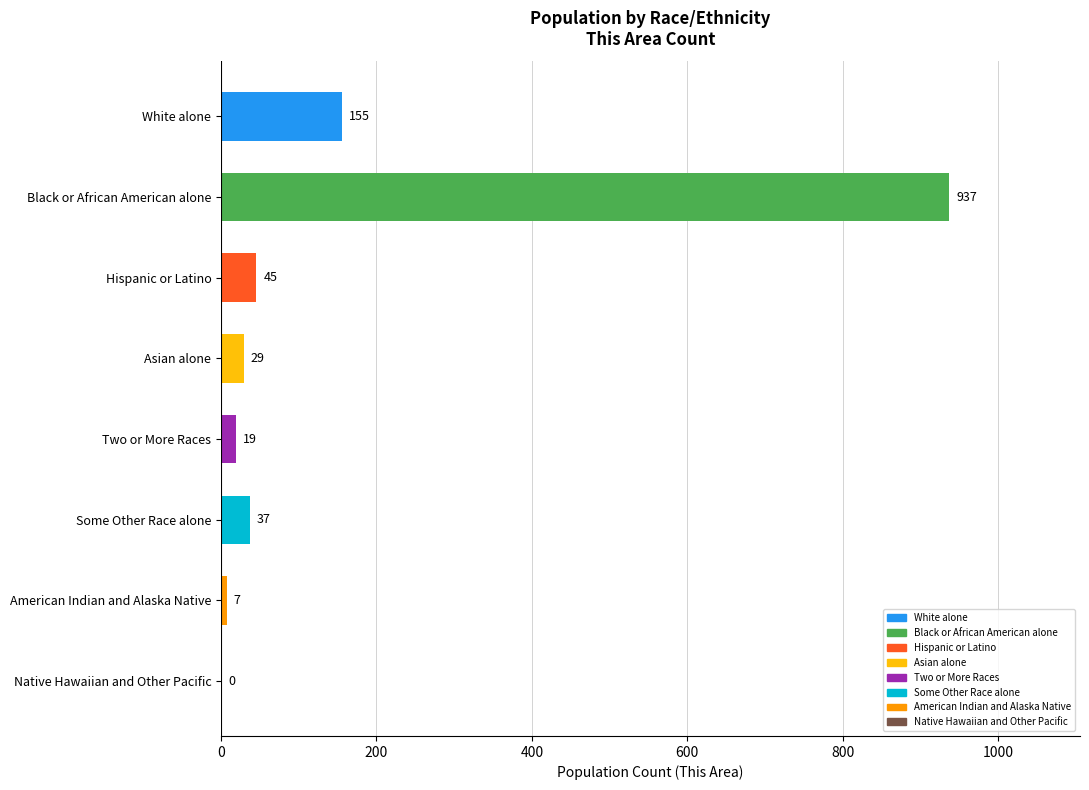

What is the sum of the values at White alone and Some Other Race alone?

192